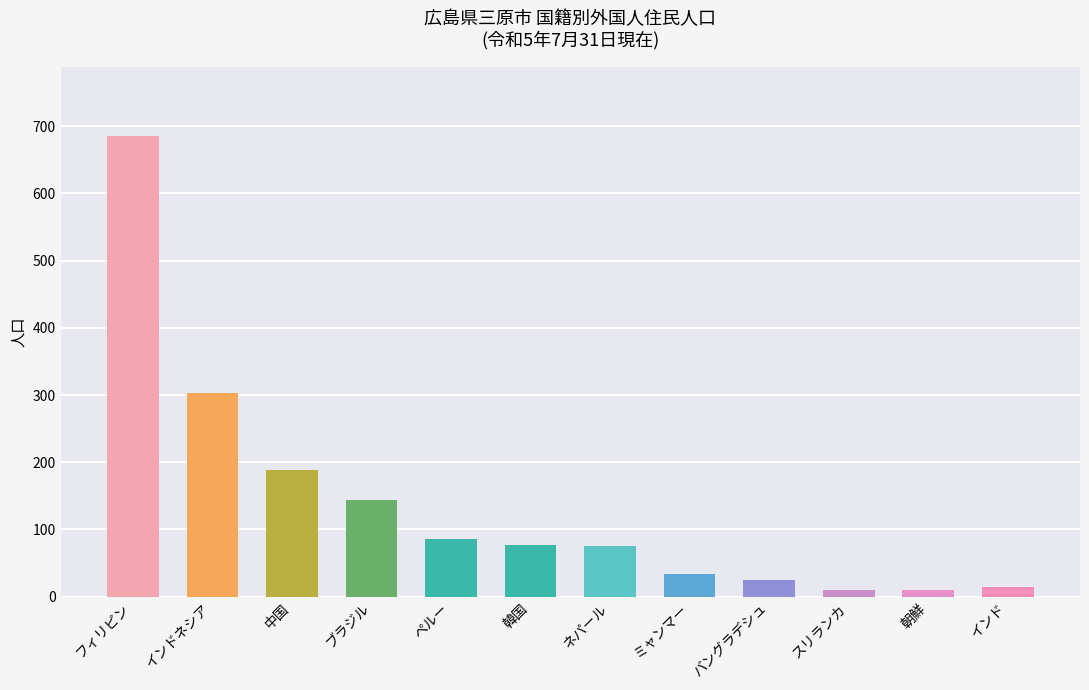

Does the chart contain stacked bars?

No